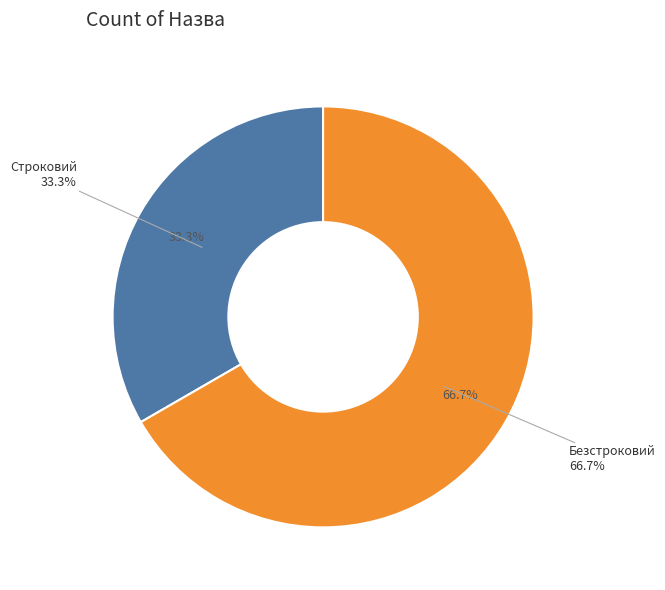

To the nearest percent, what is the combined percentage of Безстроковий and Строковий?

100%